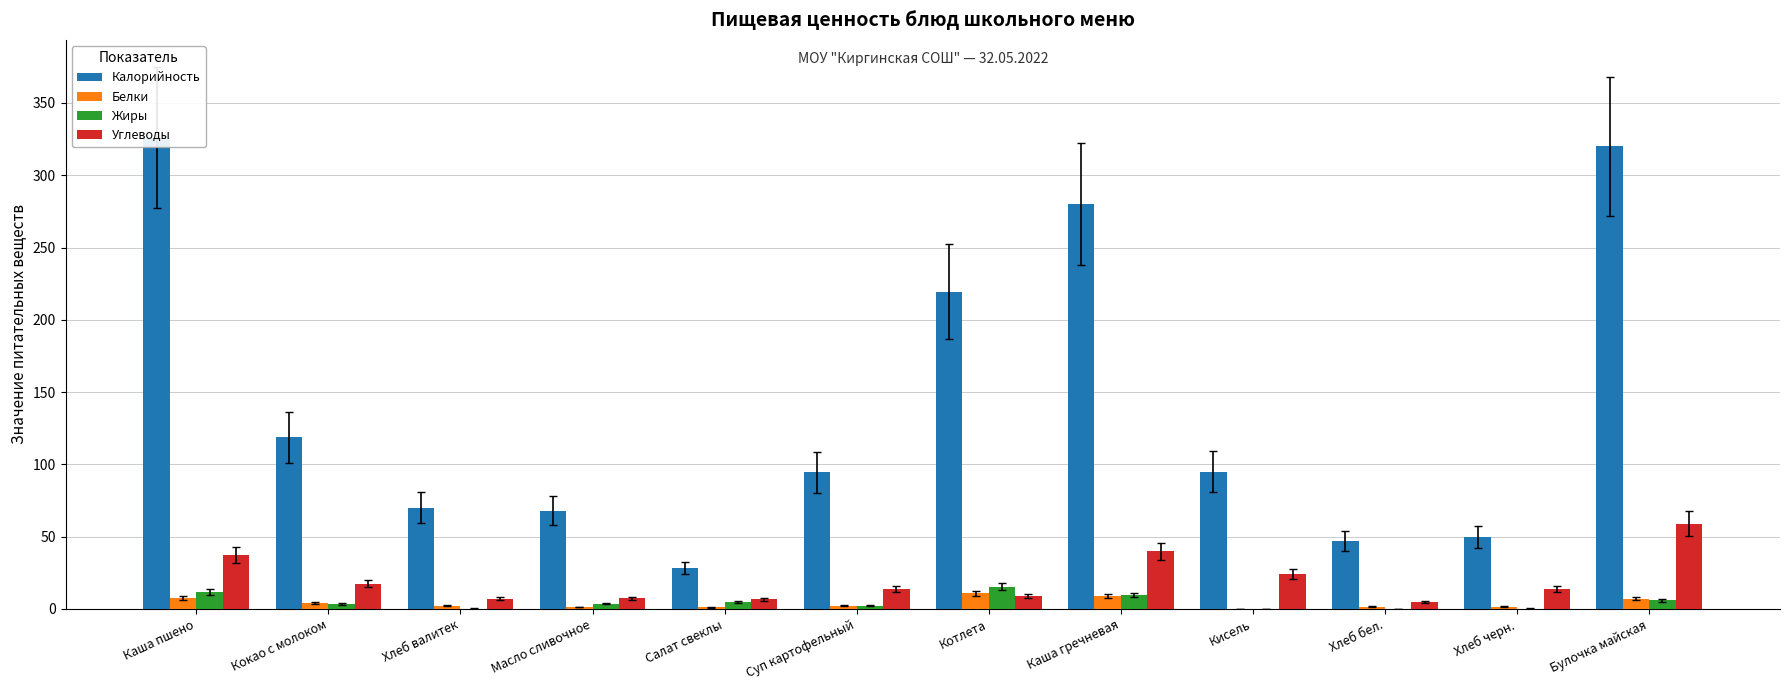

The value of Белки at Кокао с молоком is 4.1. True or false?

True